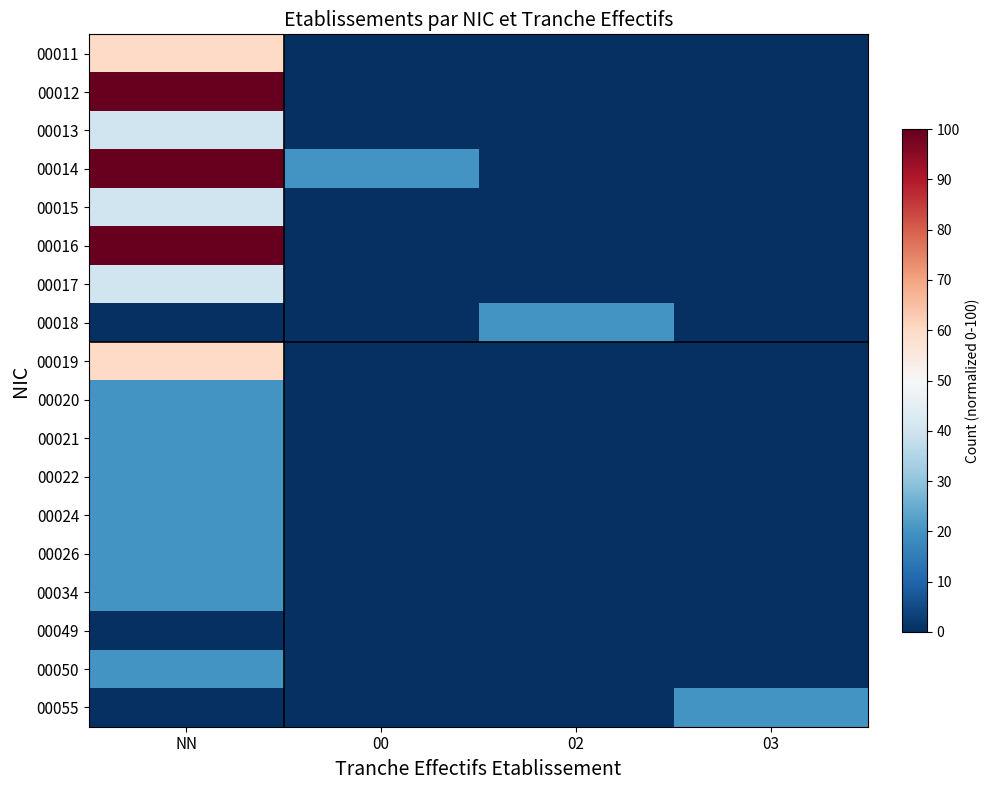

List the series in order of their peak value, highest first.

00012, 00014, 00016, 00011, 00019, 00013, 00015, 00017, 00018, 00020, 00021, 00022, 00024, 00026, 00034, 00050, 00055, 00049